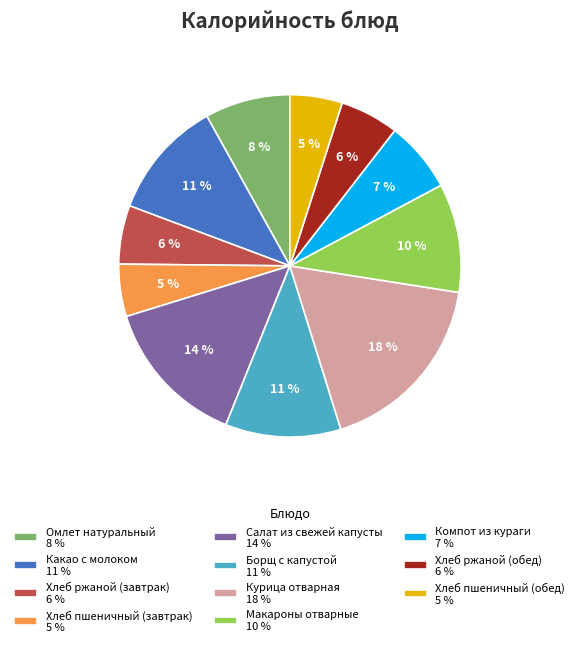

The Салат из свежей капусты slice represents 14% of the pie. True or false?

True